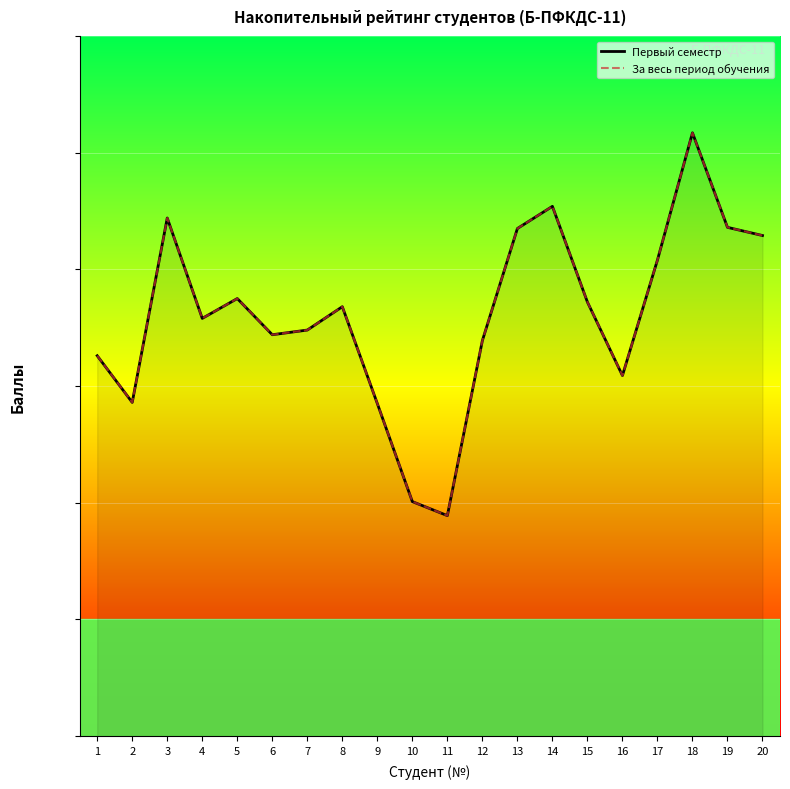

Reading left to right, what are all the values shown in this chart?

Первый семестр: 1=726	2=686	3=844	4=758	5=775	6=744	7=748	8=768	9=685	10=601	11=589	12=739	13=835	14=854	15=772	16=709	17=808	18=917	19=836	20=829
За весь период обучения: 1=726	2=686	3=844	4=758	5=775	6=744	7=748	8=768	9=685	10=601	11=589	12=739	13=835	14=854	15=772	16=709	17=808	18=917	19=836	20=829